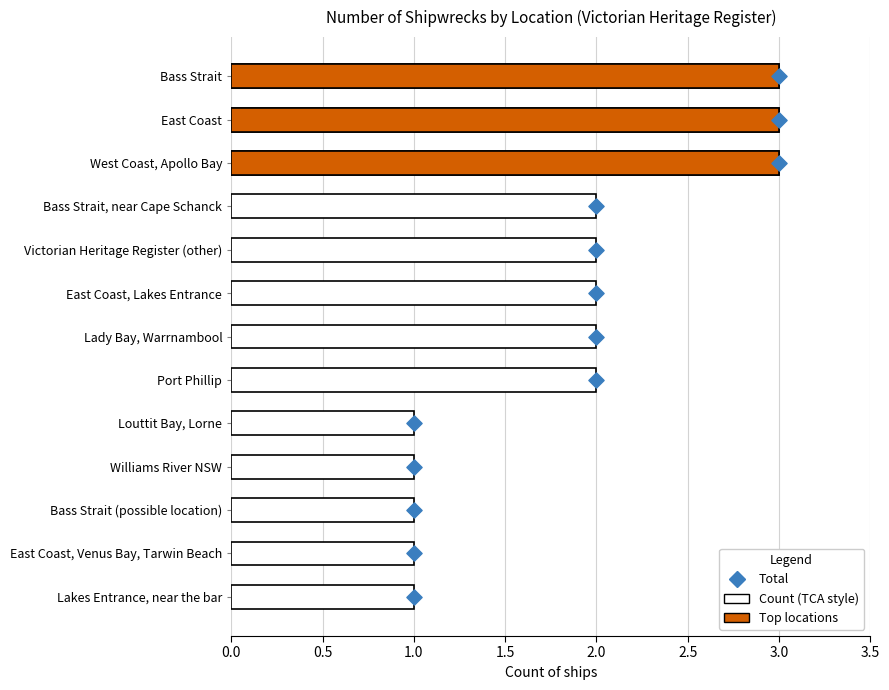

Which series has the largest total across all categories?

Total